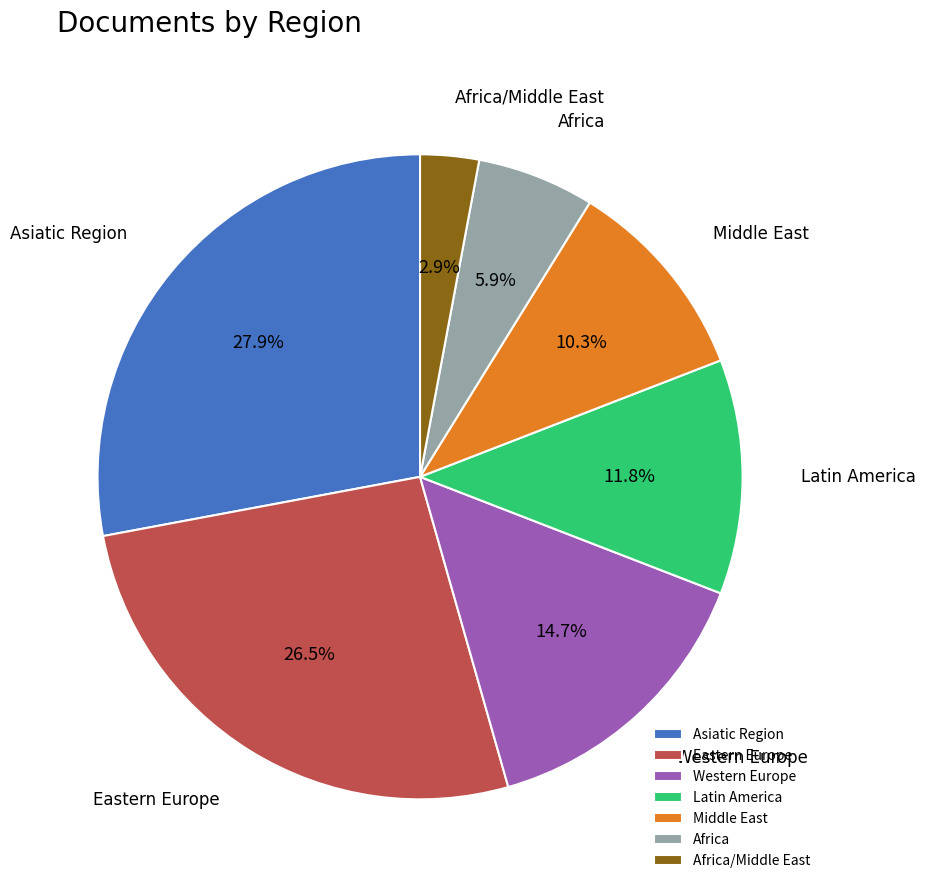

Is the sum of Middle East and Latin America greater than half?

No